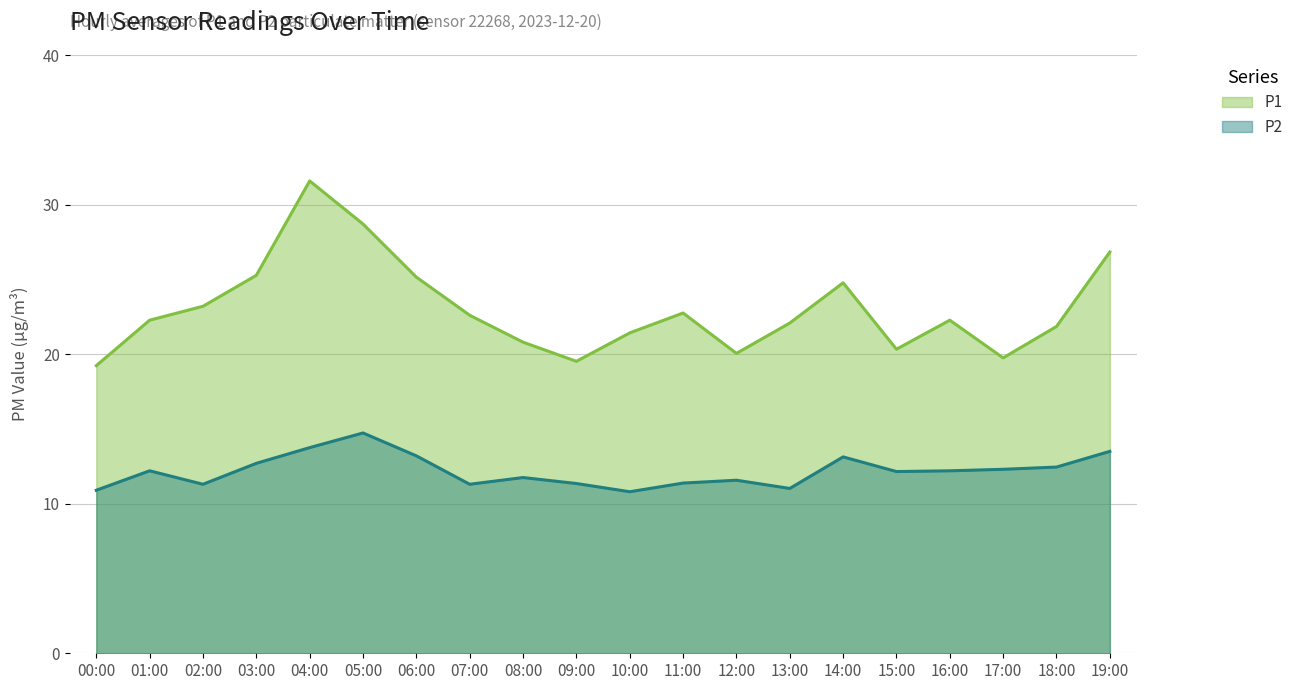

True or false: P1 has more than 0 interior local peaks.

True